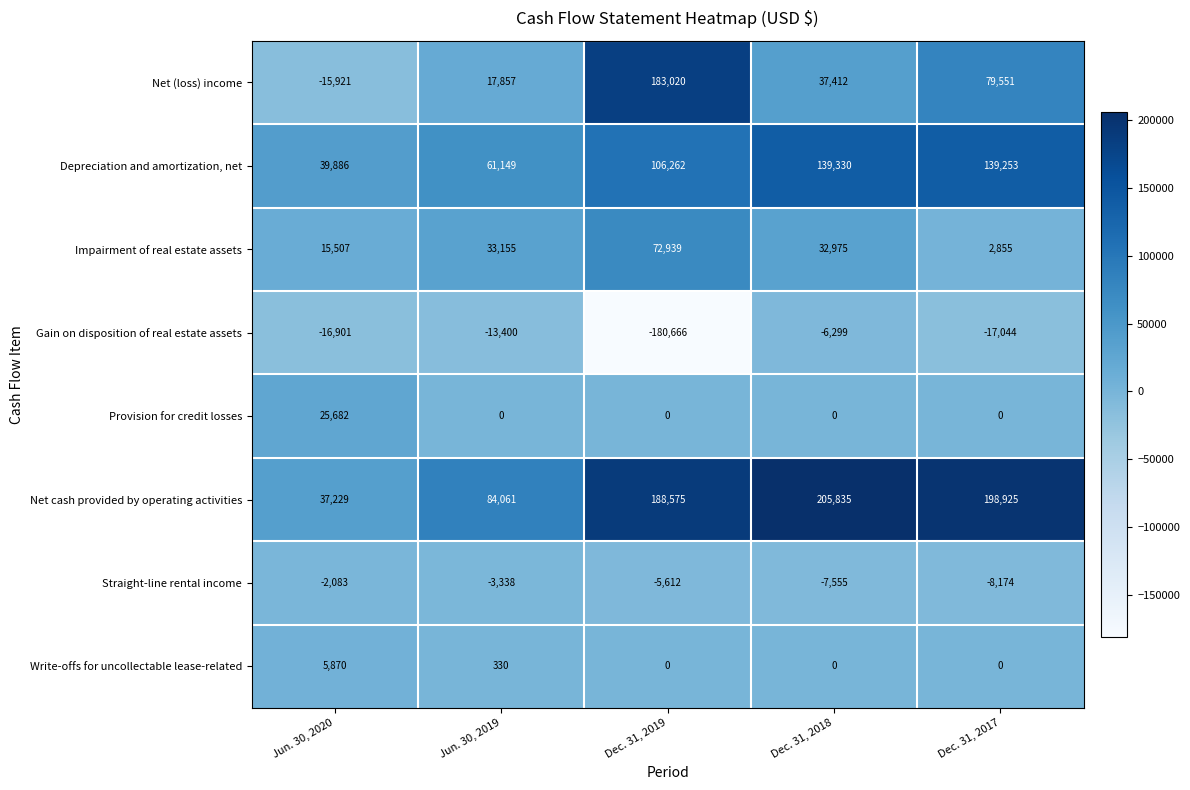

True or false: Write-offs for uncollectable lease-related has a value of 0 at Dec. 31, 2018.

True